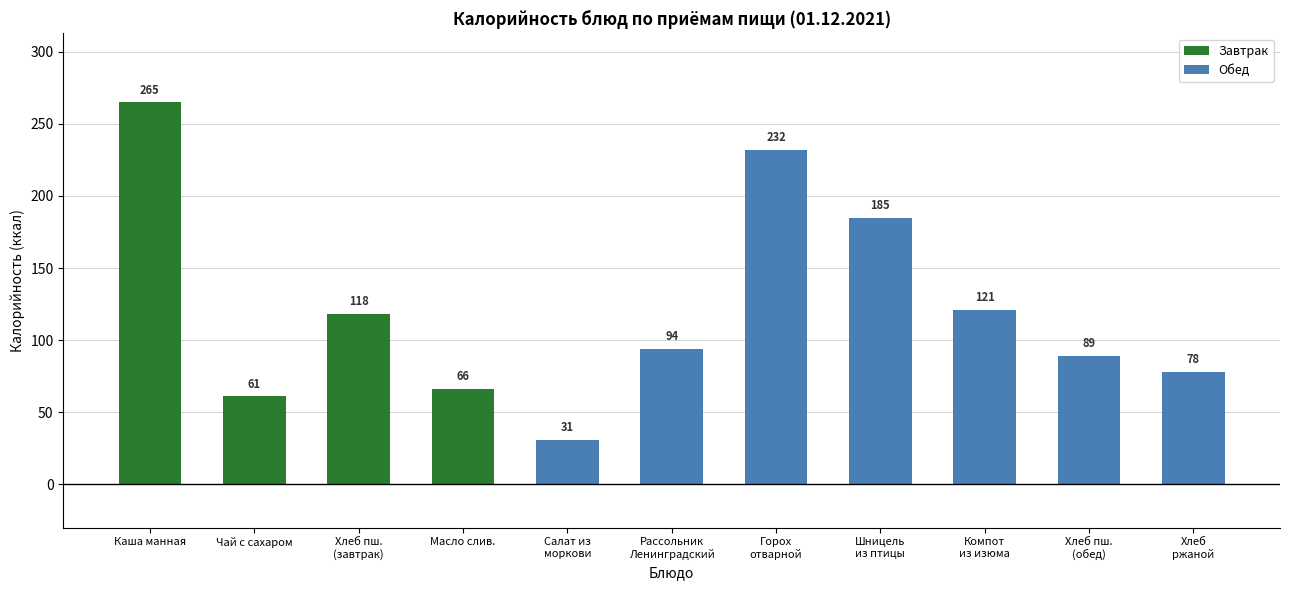

How many bars are there in total?

11